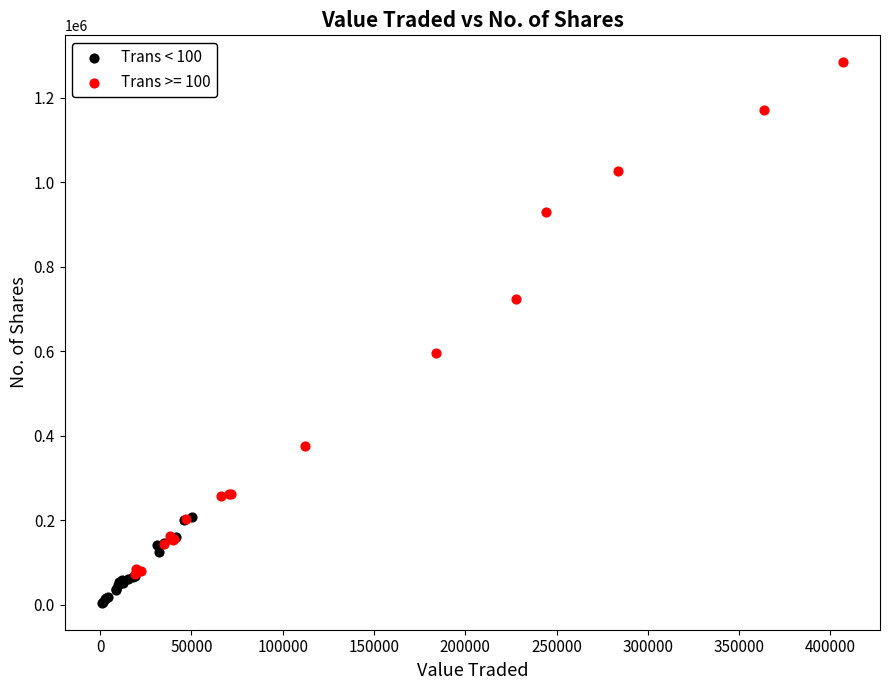

Which series reaches the minimum Y coordinate?

Trans < 100